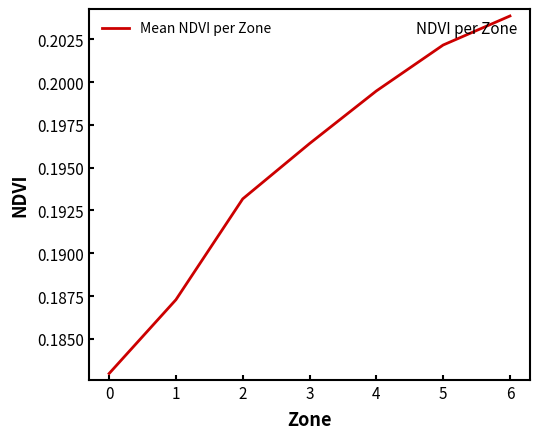

True or false: there are more than 2 points higher than both neighbors.

False